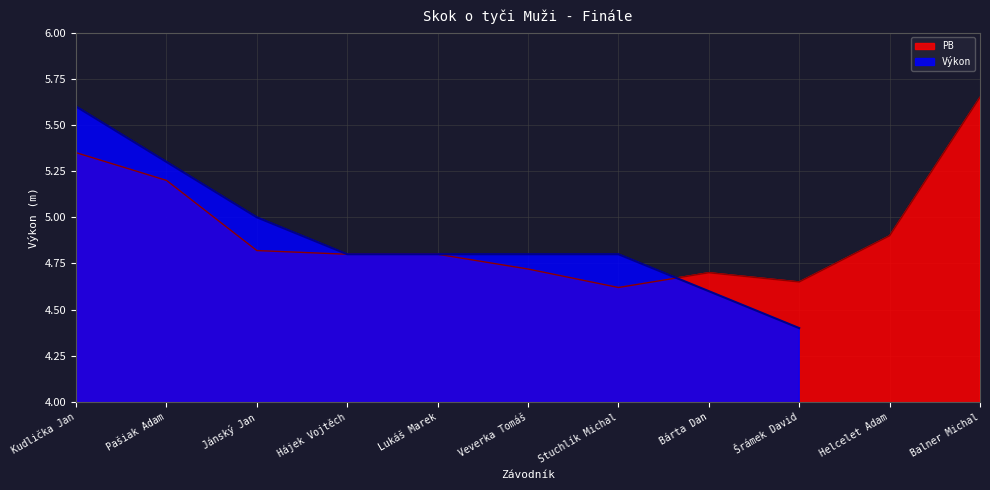

Reading left to right, list all the values displayed in this chart.

5.3	5.2	4.8	4.8	4.8	4.7	4.6	4.7	4.7	4.9	5.7